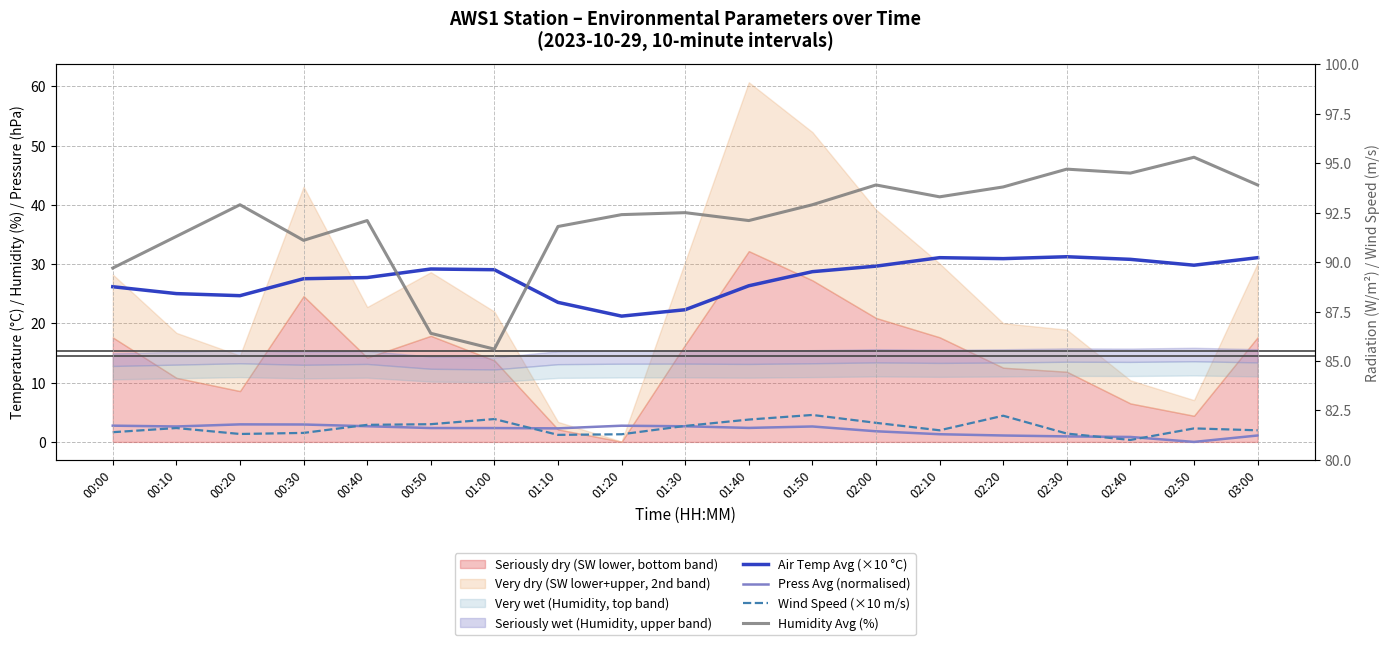

The value of Wind Speed (×10 m/s) at 01:40 is 1.1. True or false?

False